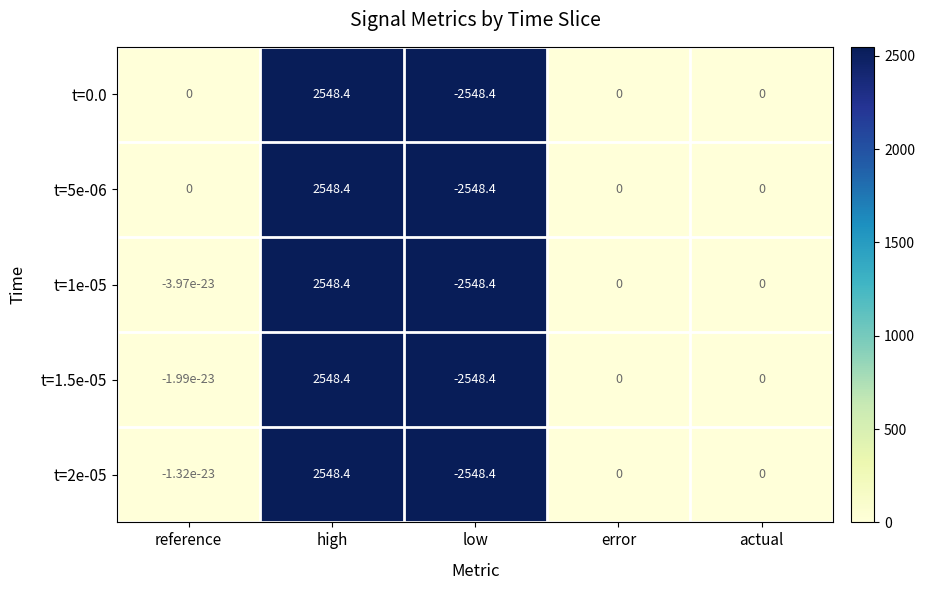

How many series are shown in this chart?

5